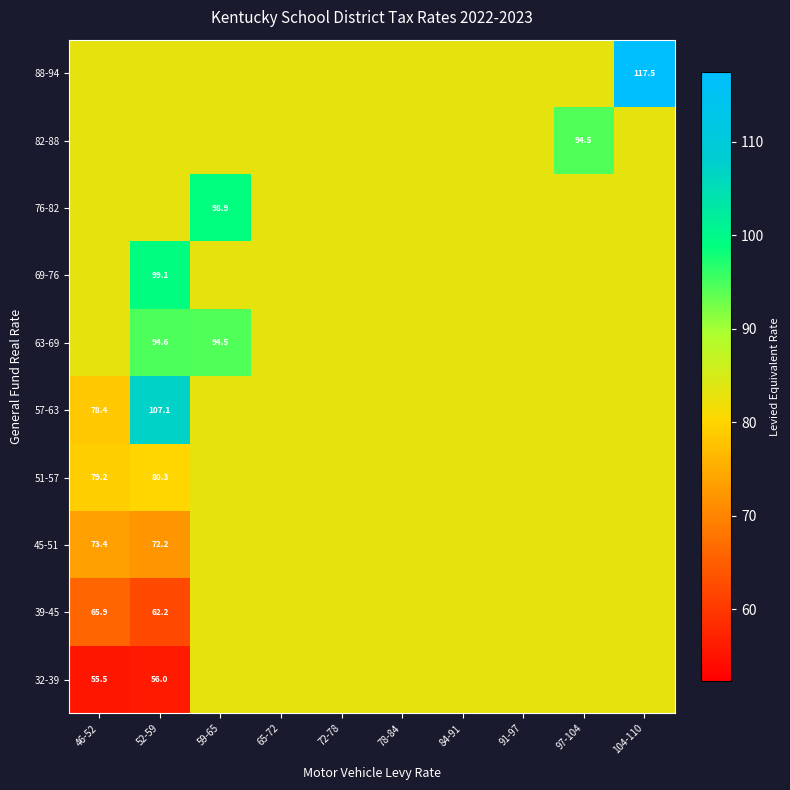

At which category is the sum across all series the highest?

104-110